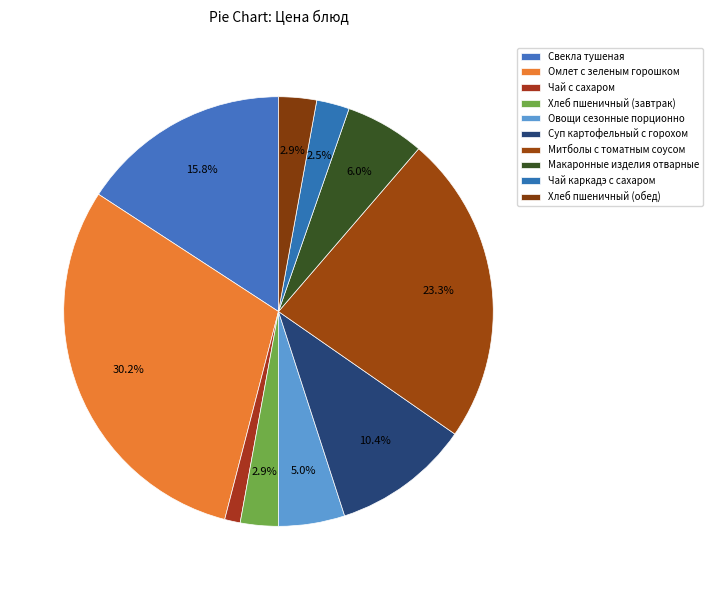

To the nearest percent, what is the average slice percentage?

10%